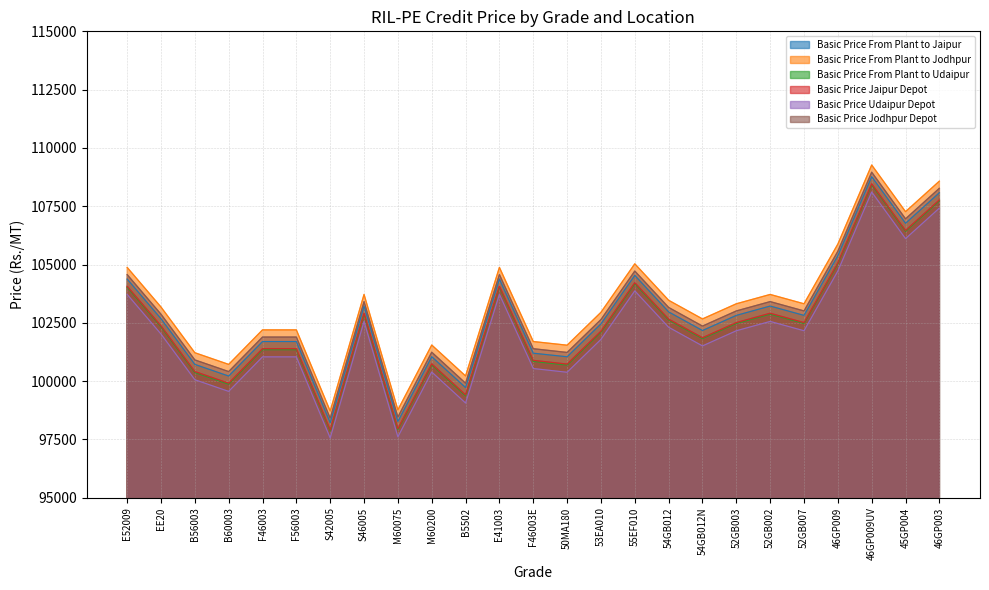

Is it true that Basic Price From Plant to Jaipur equals 104377 at E41003?

True